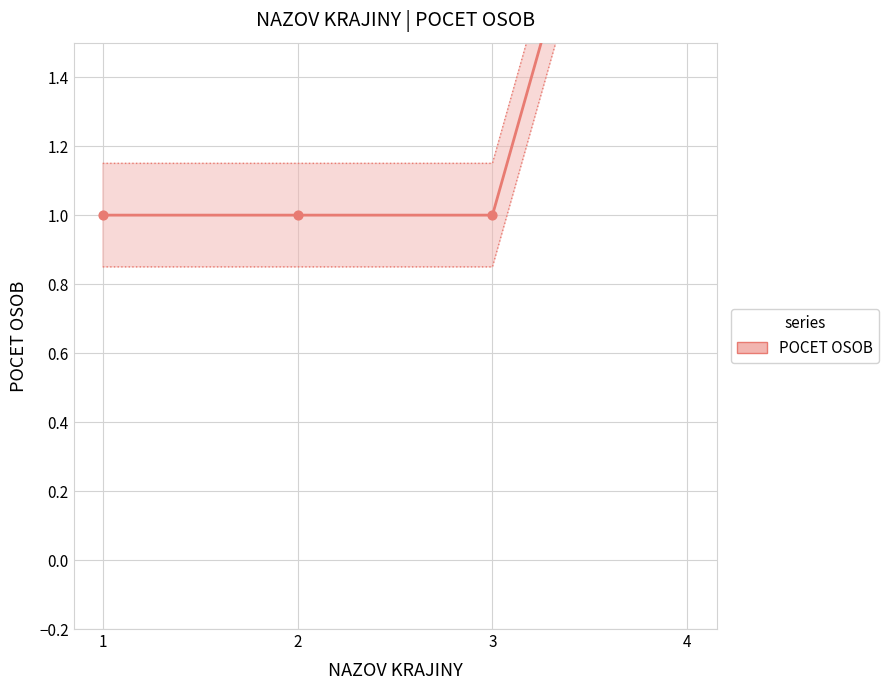

Approximately how many times larger is the value at 2 compared to 3?

1.0